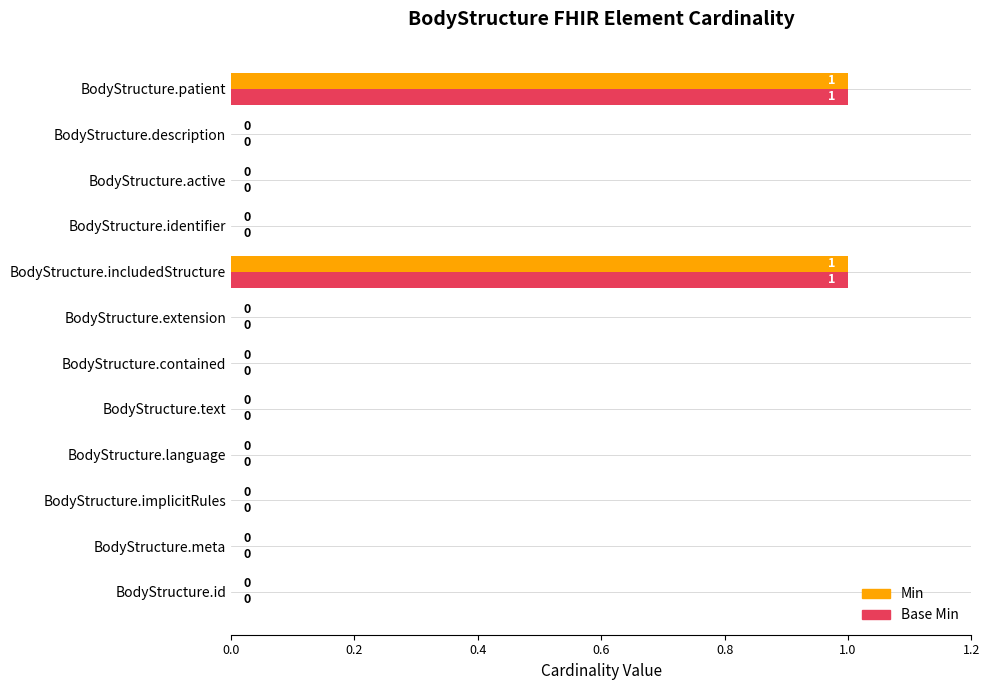

True or false: Base Min has a value of 1 at BodyStructure.patient.

True